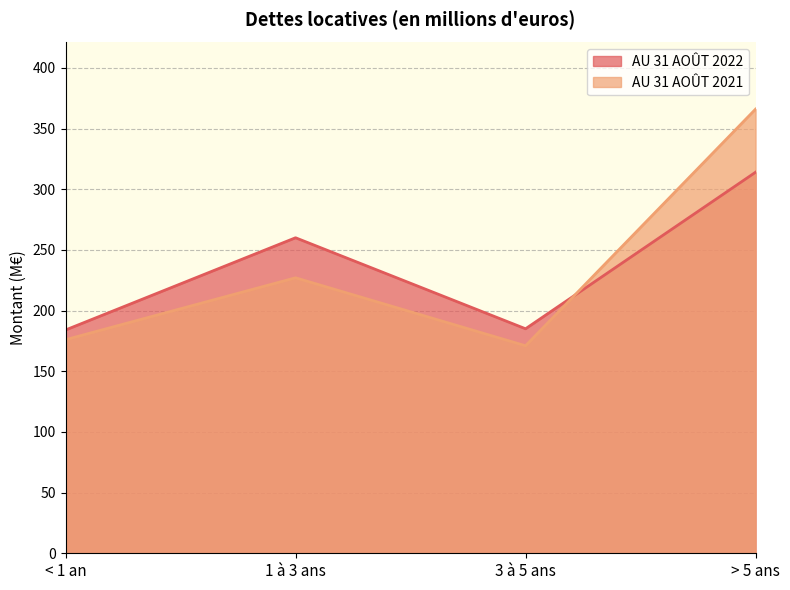

List the series in order of their peak value, highest first.

AU 31 AOÛT 2021, AU 31 AOÛT 2022